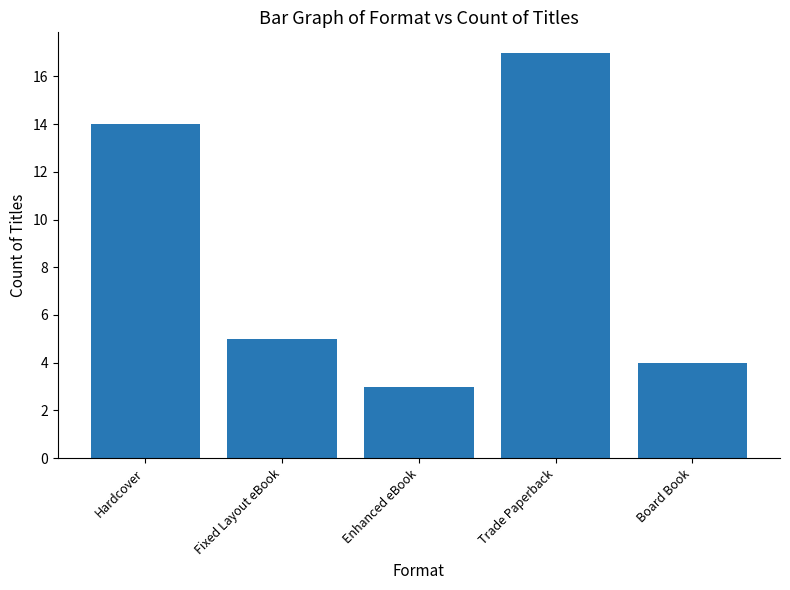

What is the difference between the maximum and second lowest values?

13